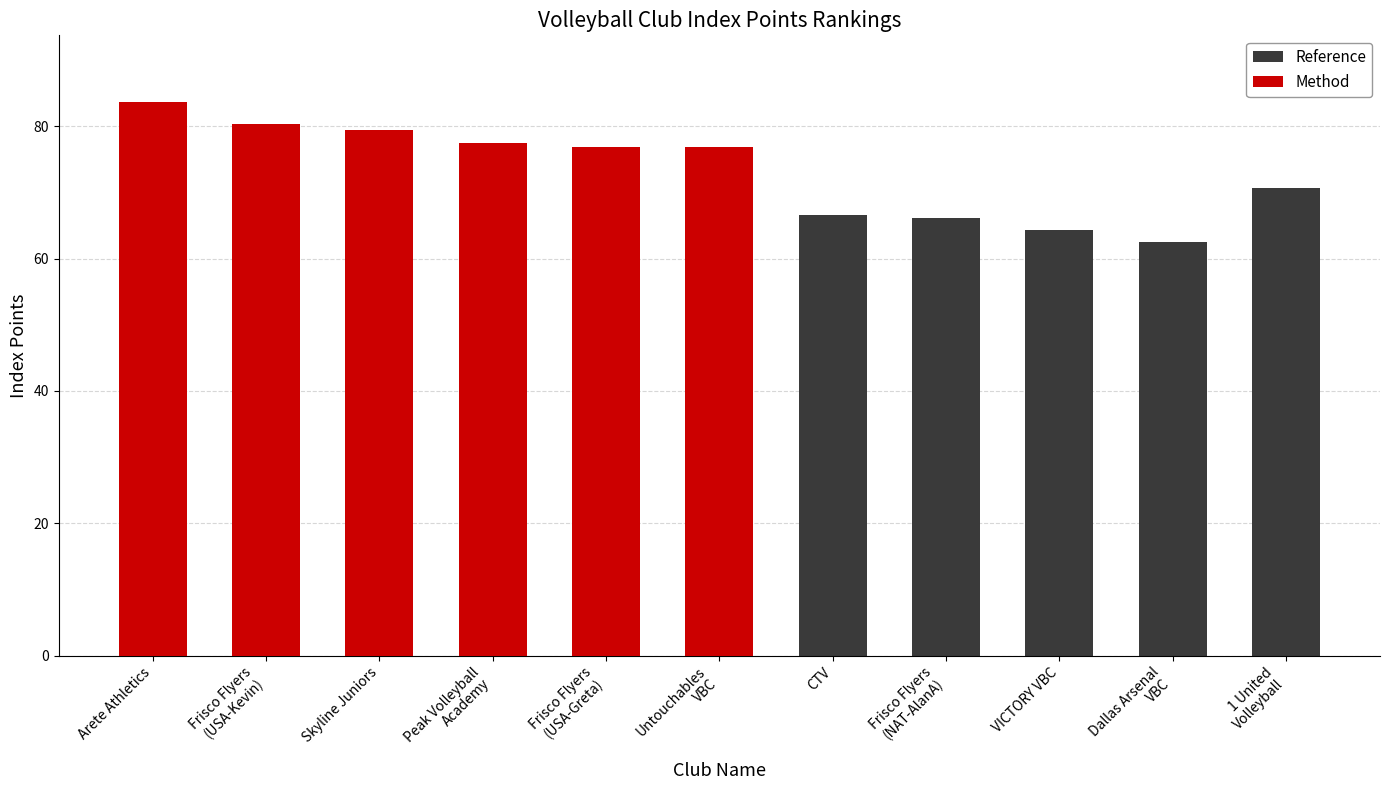

How many groups of bars are there?

11